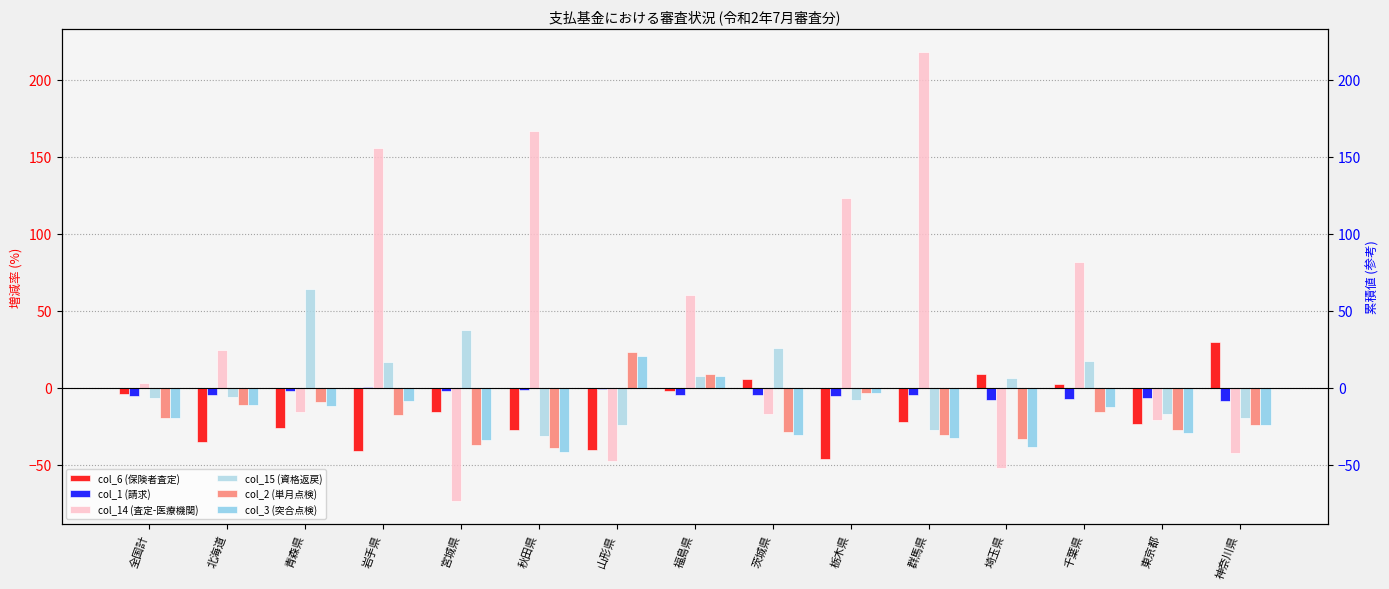

What position from the right is 北海道?

14